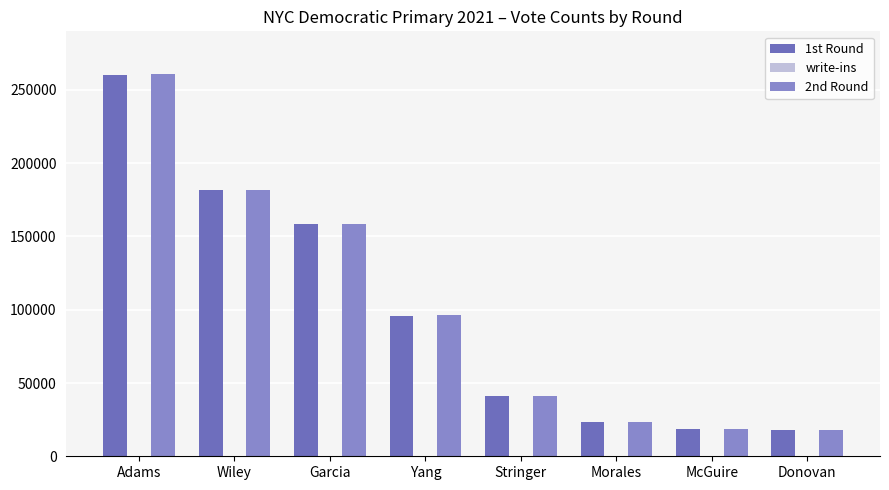

Reading right to left, transcribe all the data shown in this chart.

1st Round: 17810	18893	23086	41141	96005	158221	181590	260455
write-ins: 18	27	35	58	147	97	58	174
2nd Round: 17828	18920	23121	41199	96152	158318	181648	260629